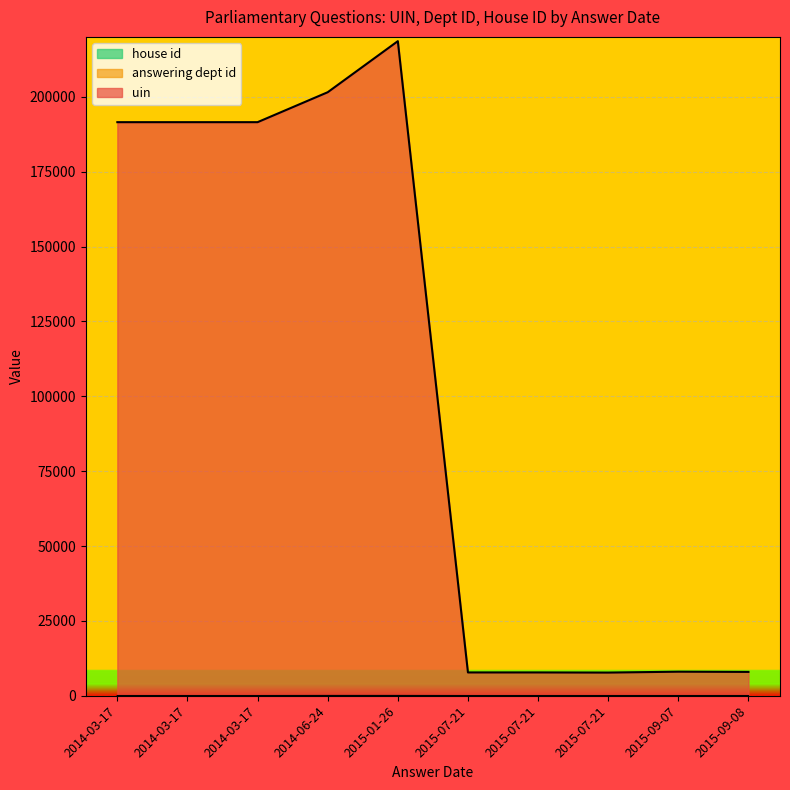

What is the difference between the highest and lowest values at 2015-07-21?

7749